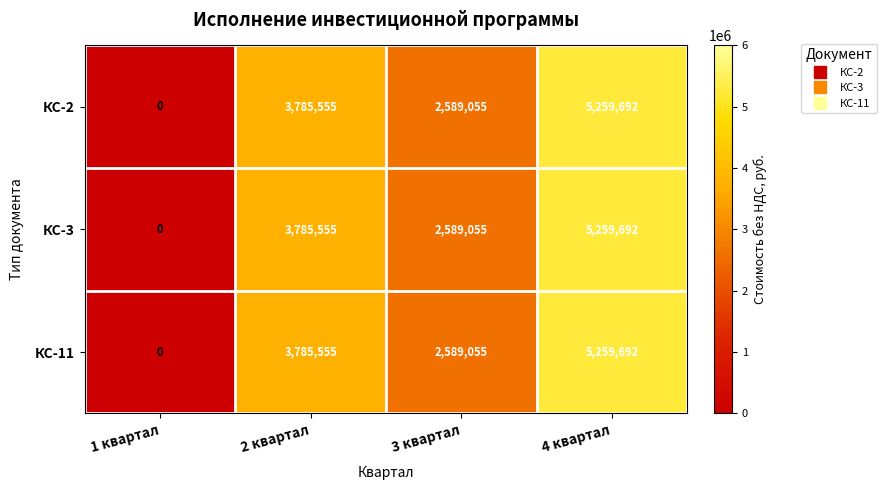

Reading left to right, transcribe all the data shown in this chart.

КС-2: 0	3785555	2589055	5259692
КС-3: 0	3785555	2589055	5259692
КС-11: 0	3785555	2589055	5259692